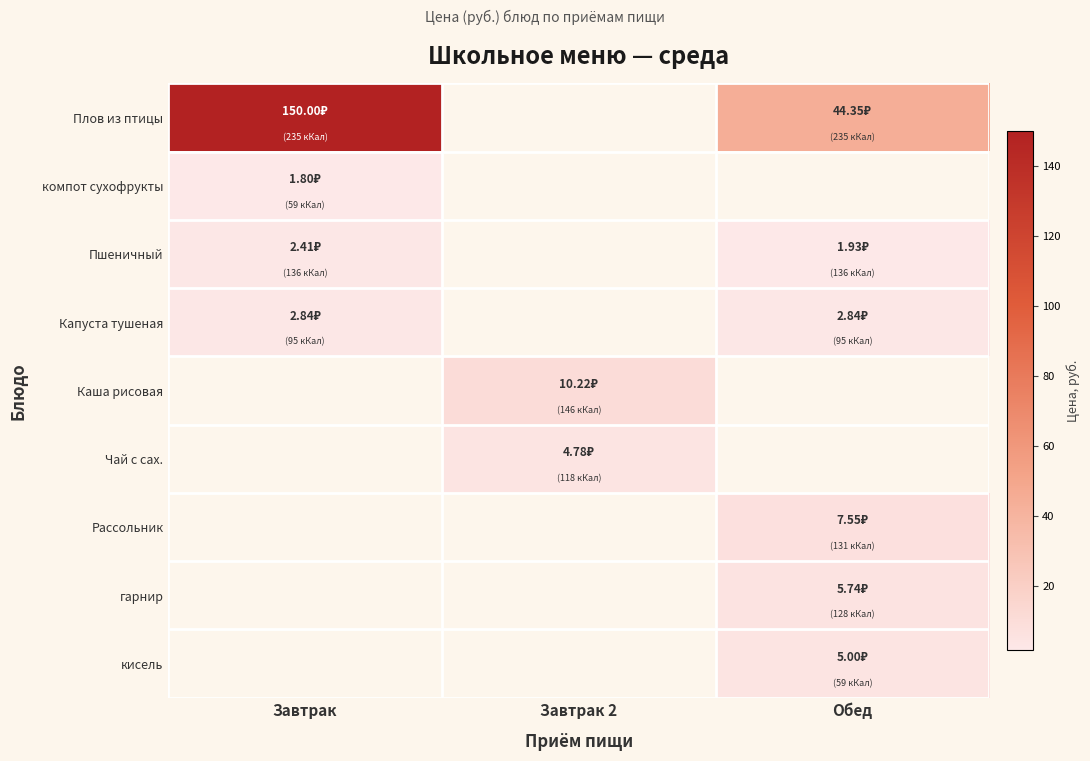

At how many categories does at least one series exceed 13?

2